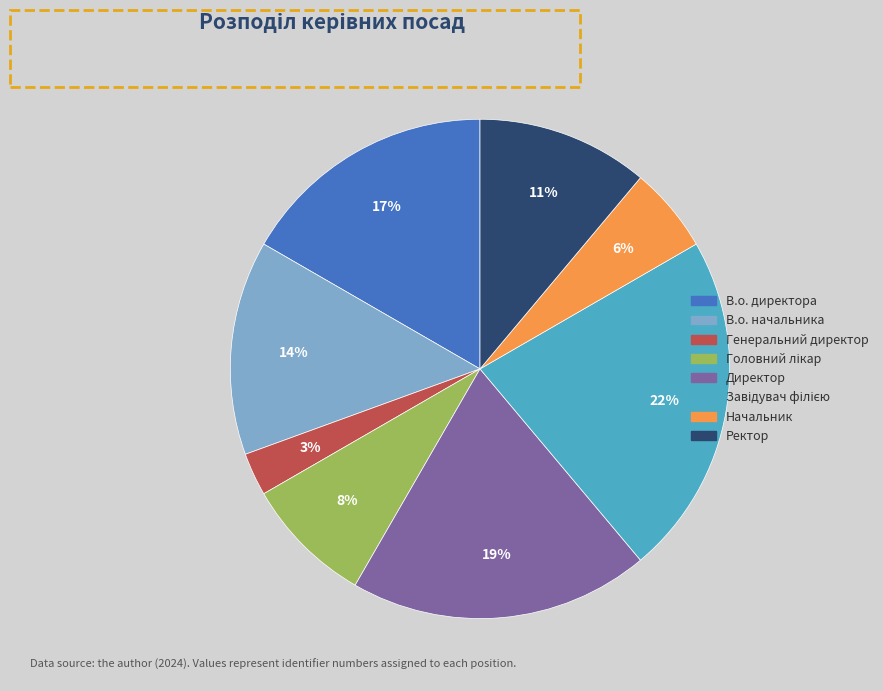

What is the smallest slice in the pie chart?

Генеральний директор